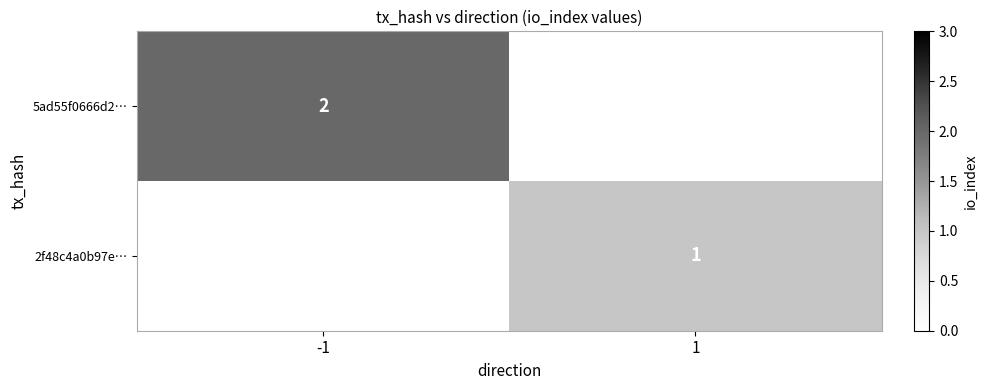

Is the value of 2f48c4a0b97e… at 1 greater than the value of 5ad55f0666d2… at -1?

No